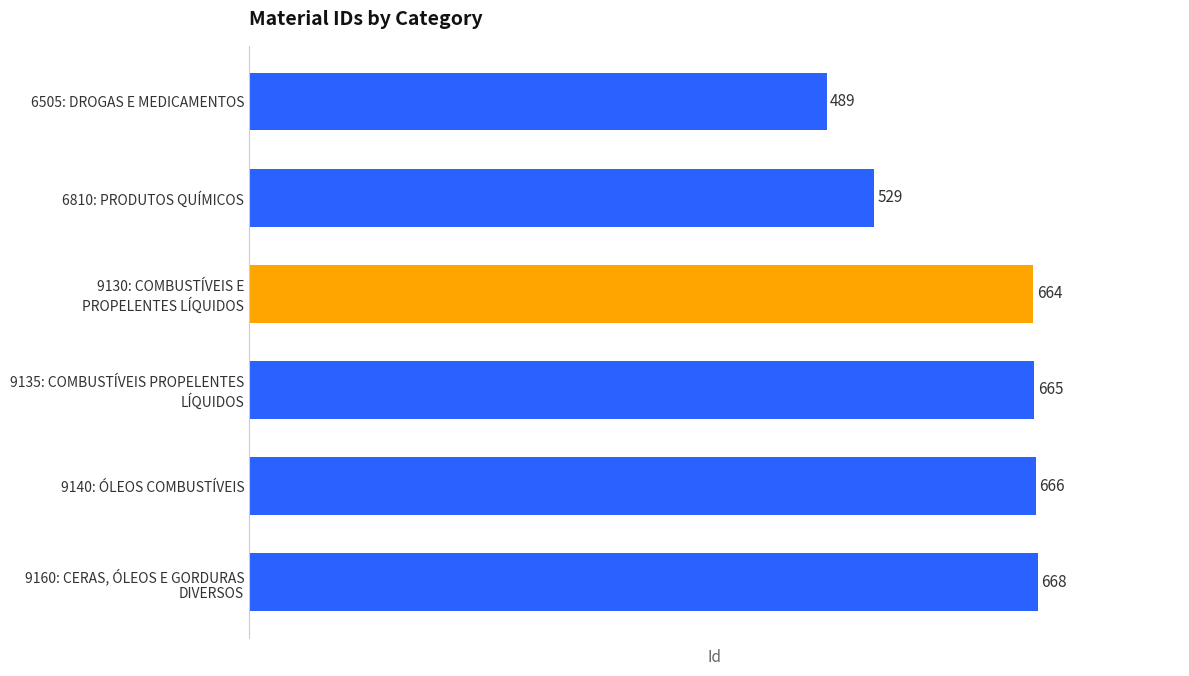

How many data points does each series have?

6